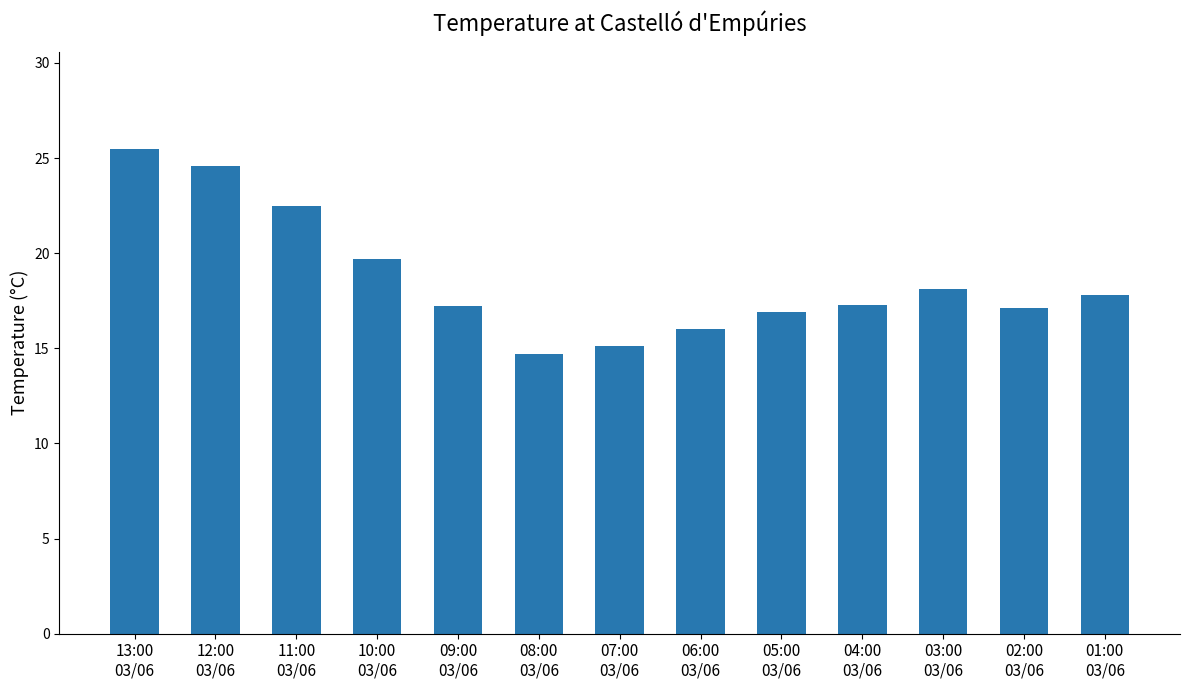

What is the average value?

18.7